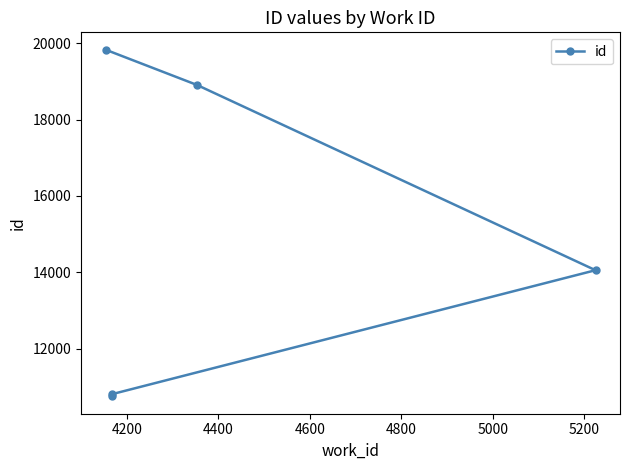

Count the number of values greater than 14056.

2